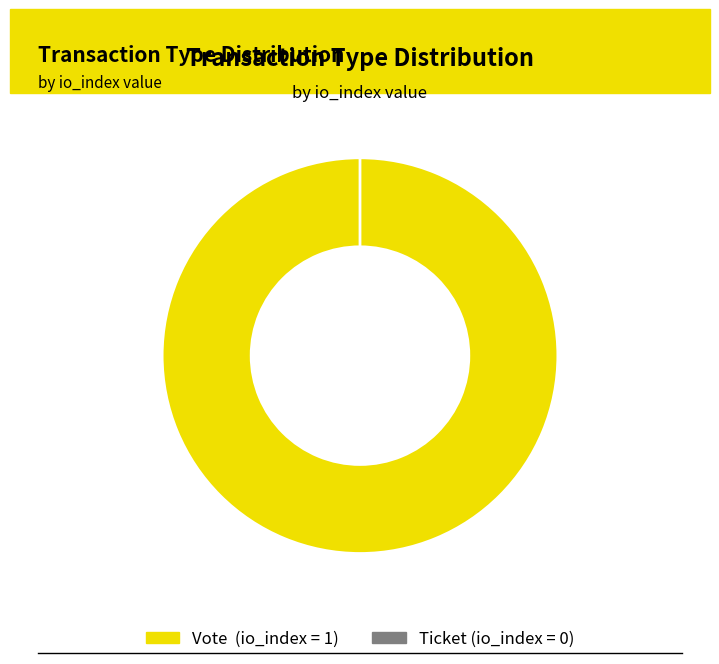

To the nearest percent, what percentage of the pie is Vote (io_index=1)?

100%